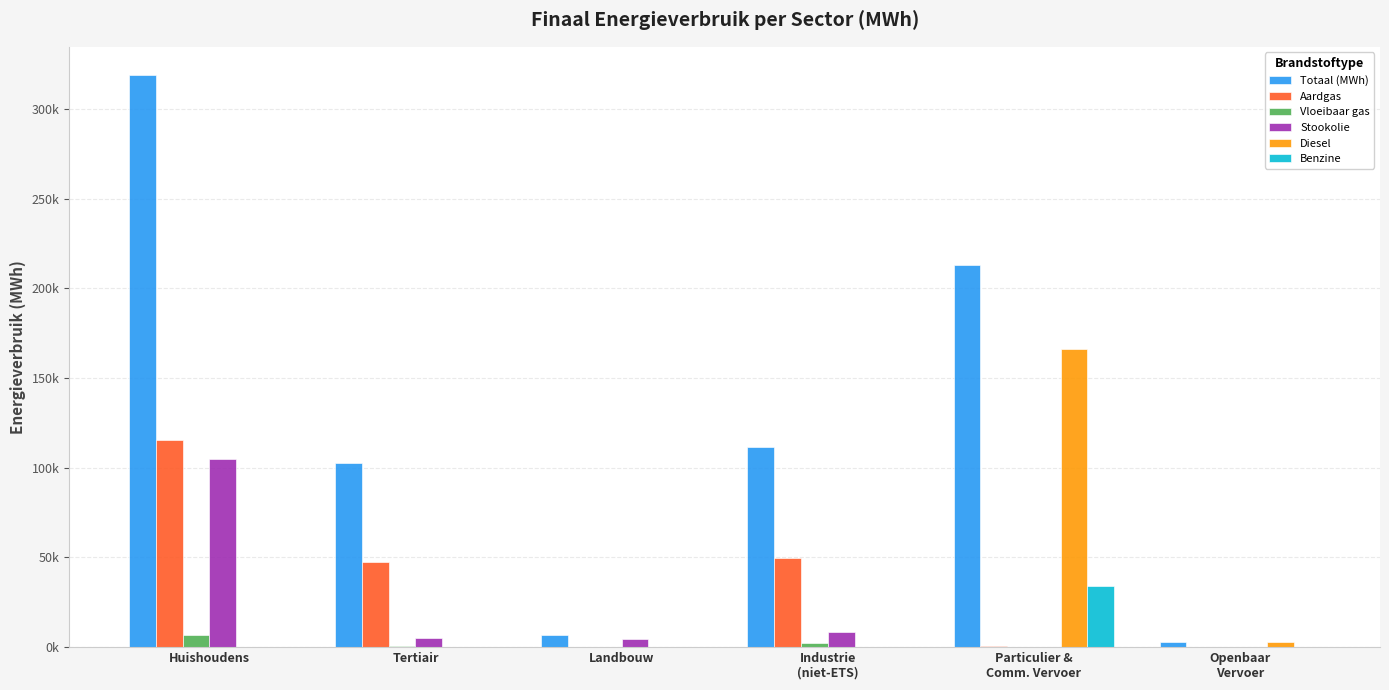

What is the difference between the Stookolie values at Openbaar
Vervoer and Huishoudens?

104938.9